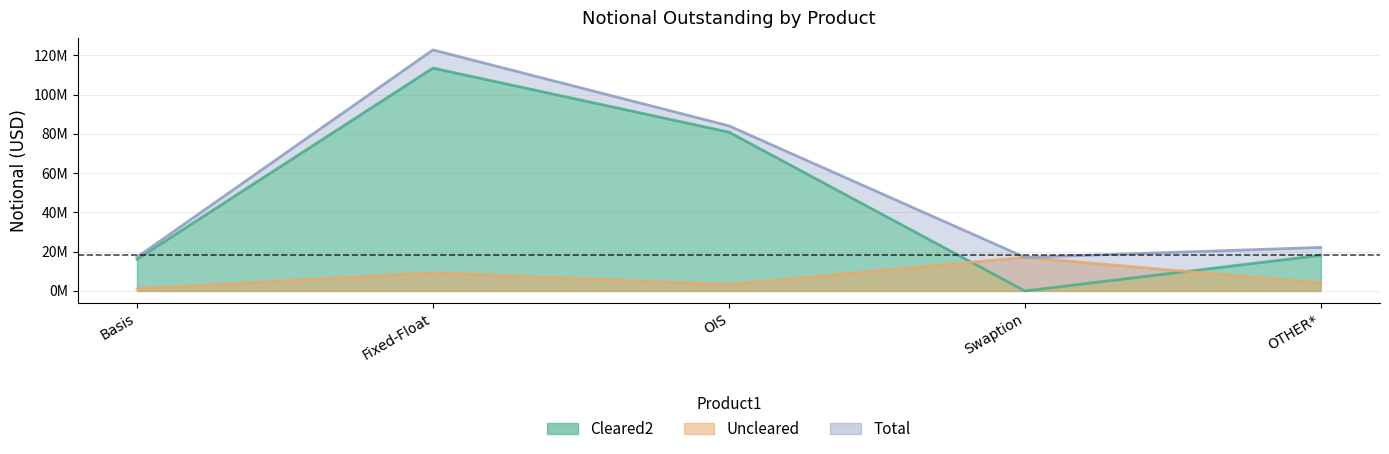

What is the average value of the Uncleared series?

6926049